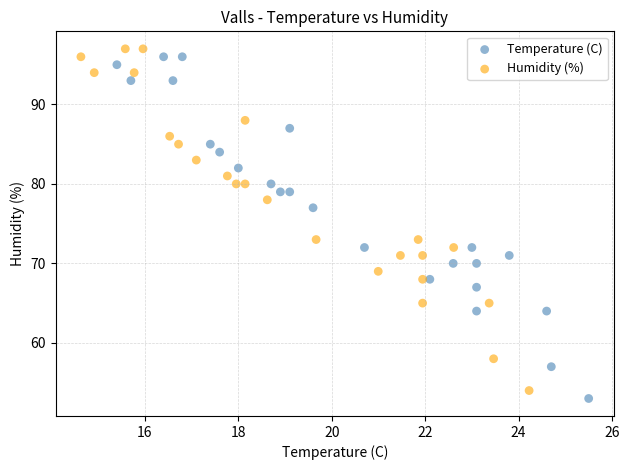

What are all the series names shown in the legend?

Temperature (C), Humidity (%)